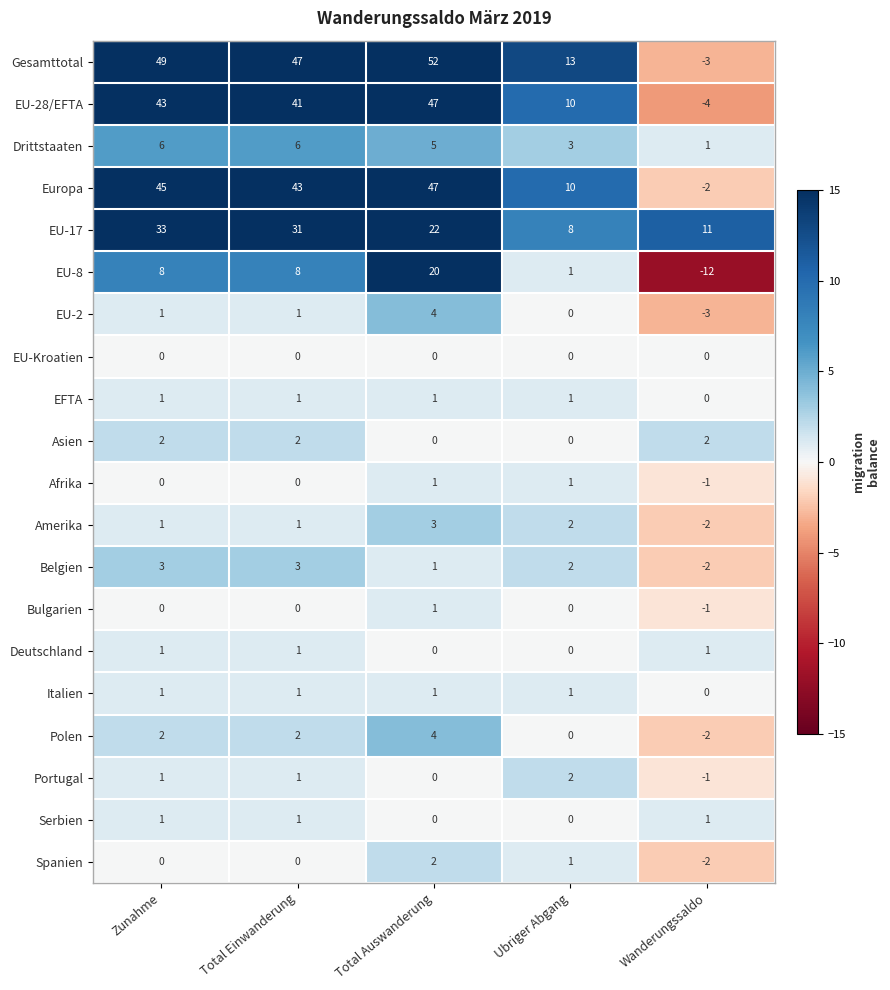

The EU-8 series shows 1 at Ubriger Abgang. True or false?

True